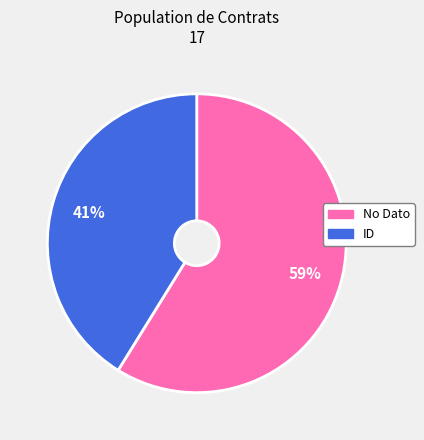

Is it true that ID is 41% of the pie?

True